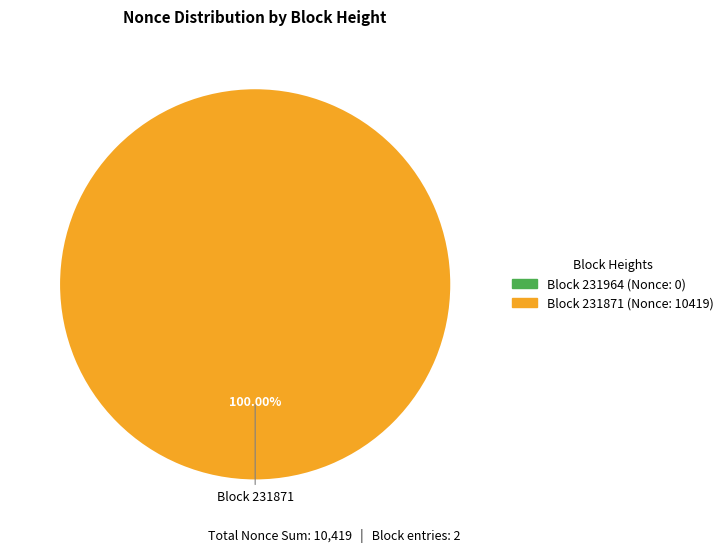

To the nearest percent, what is the combined percentage of 231871 and 231964?

100%